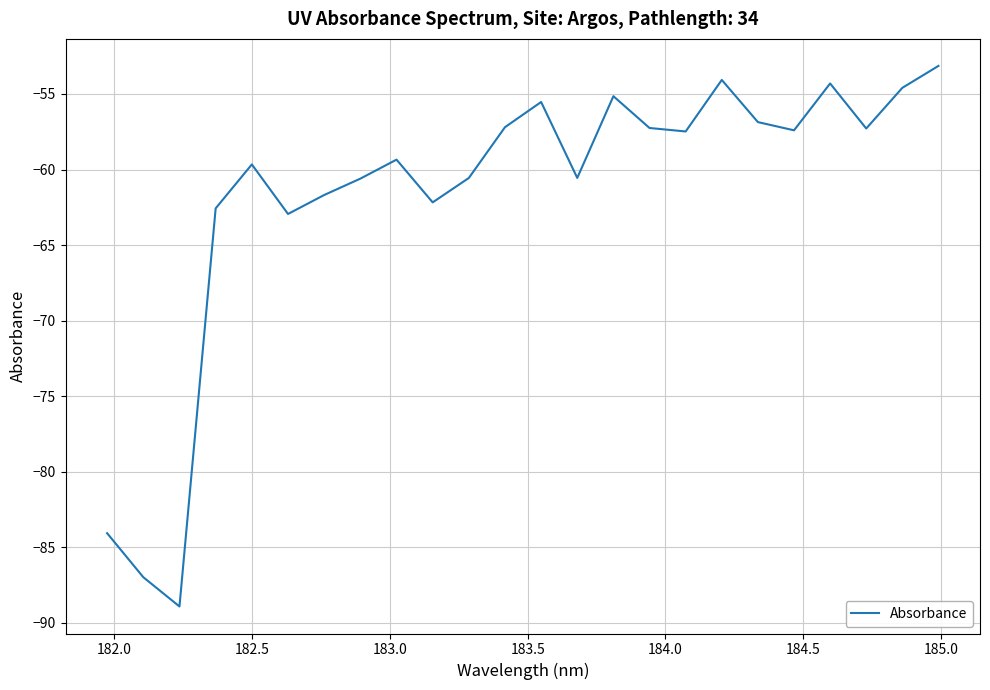

What is the smallest value displayed?

-88.9